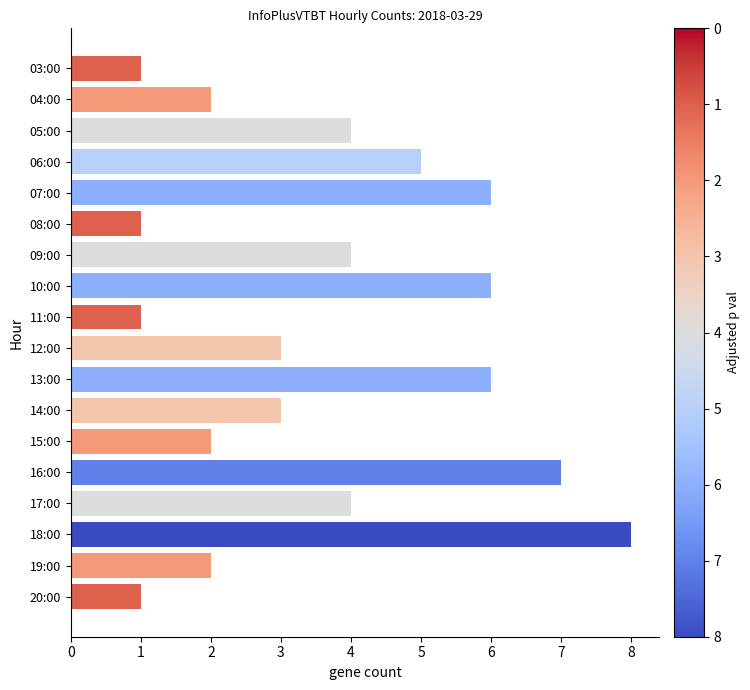

True or false: the data shows 1 at 11:00.

True